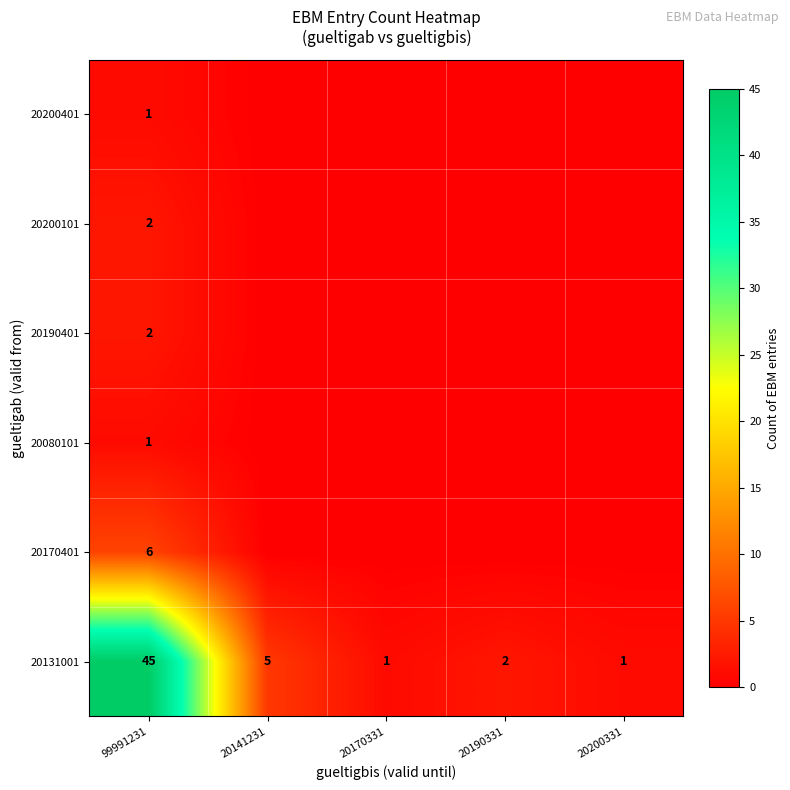

What is the total value across all series at 99991231?

57